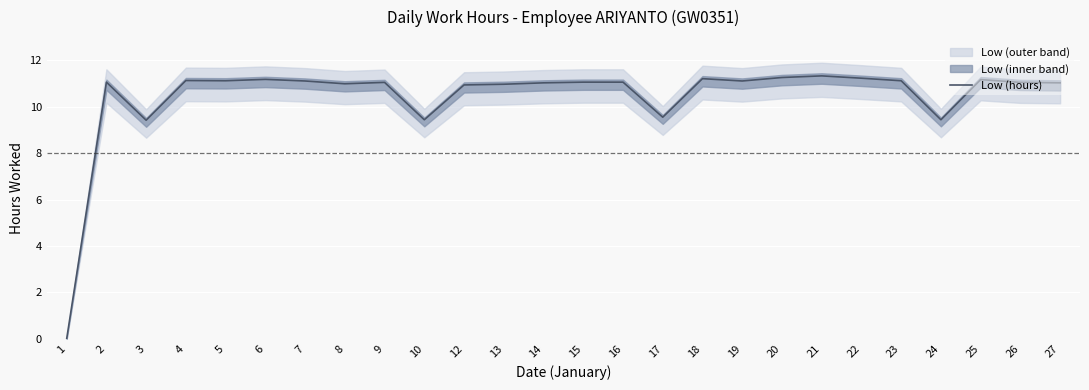

How many categories are shown in the chart?

26